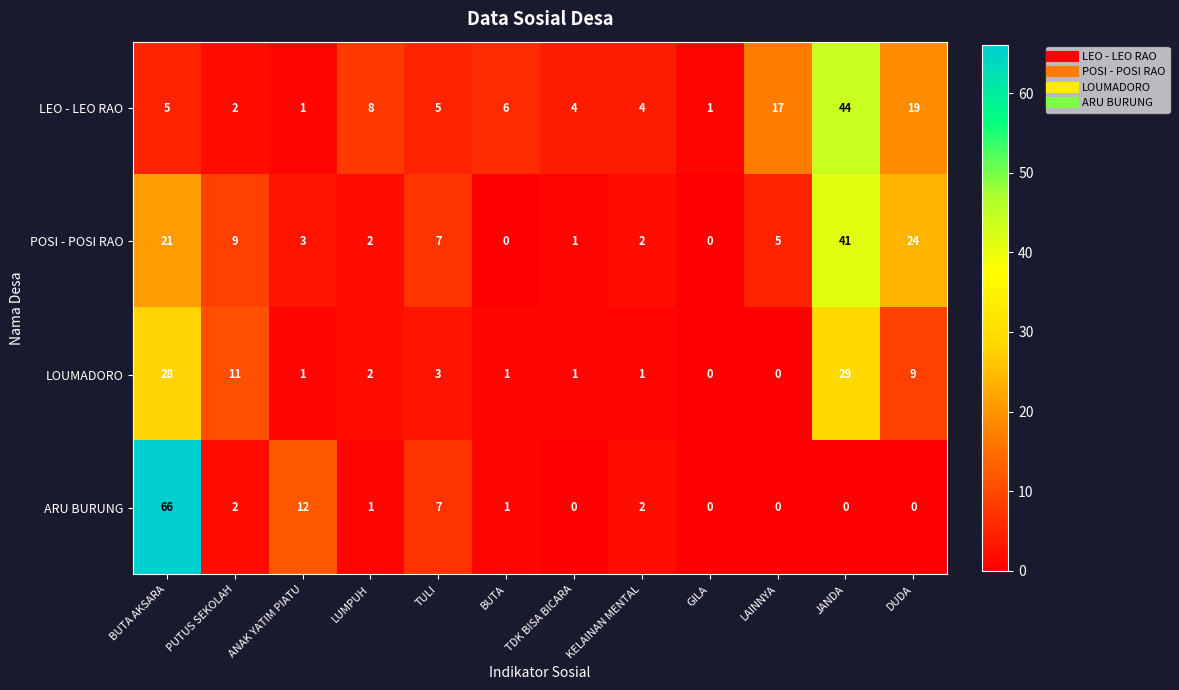

Which series has the widest spread of values?

ARU BURUNG